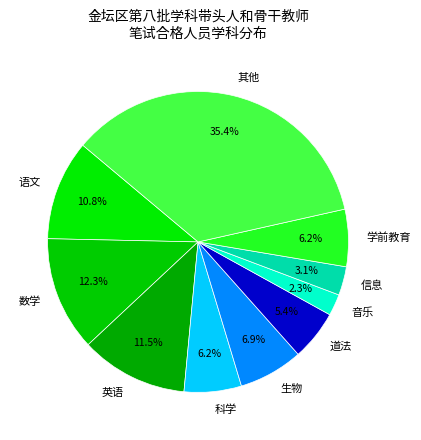

How many segments does this pie chart have?

10